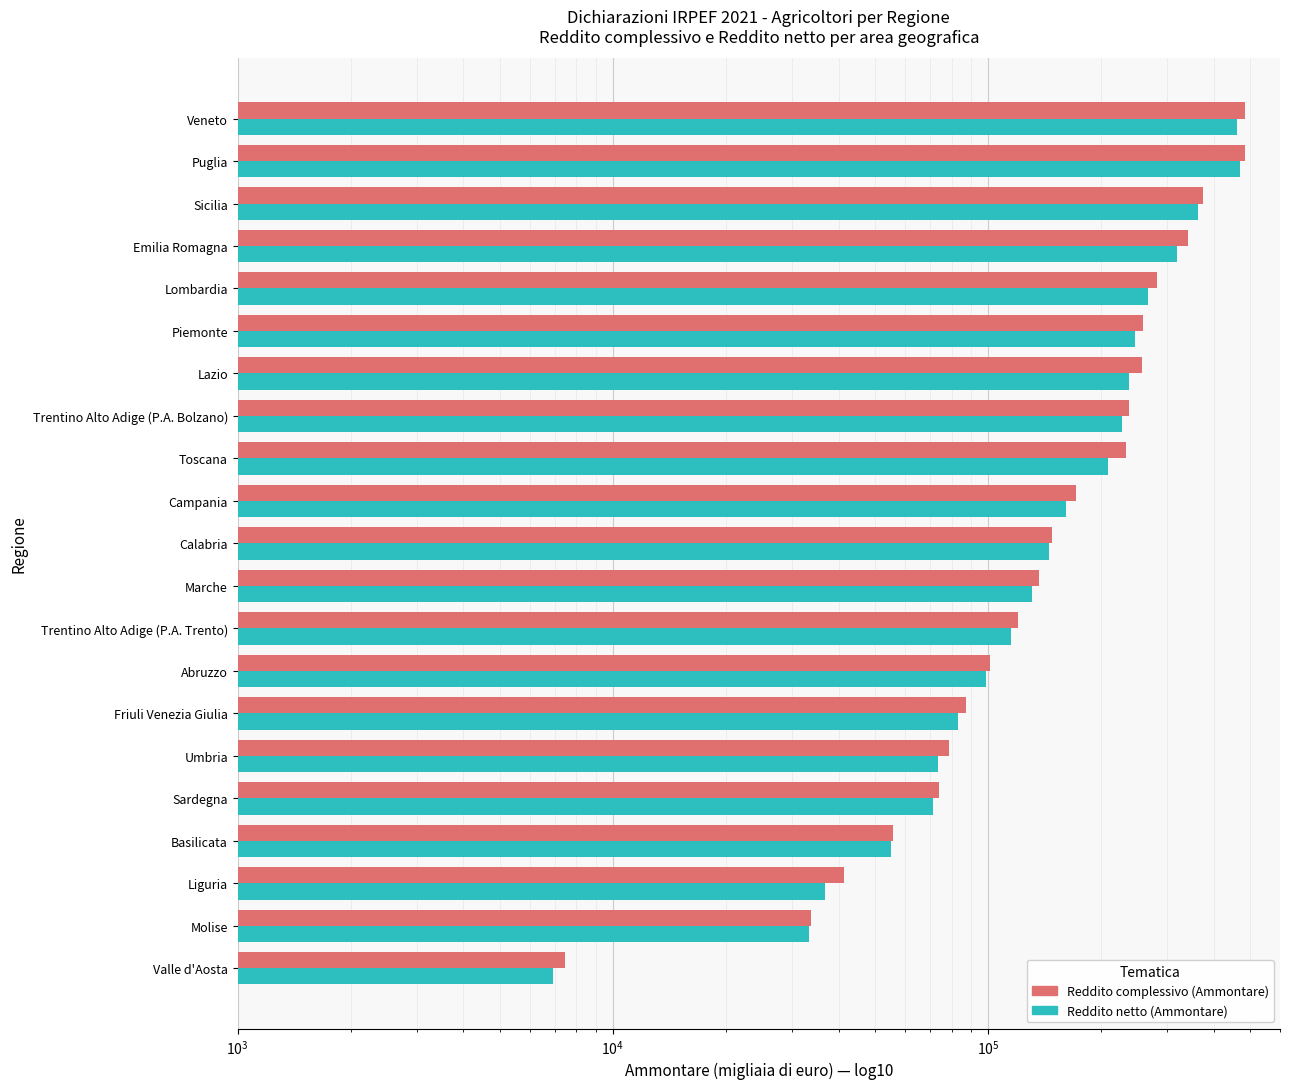

What is the difference between the second highest and second lowest values in the Reddito netto (Ammontare) series?

427563